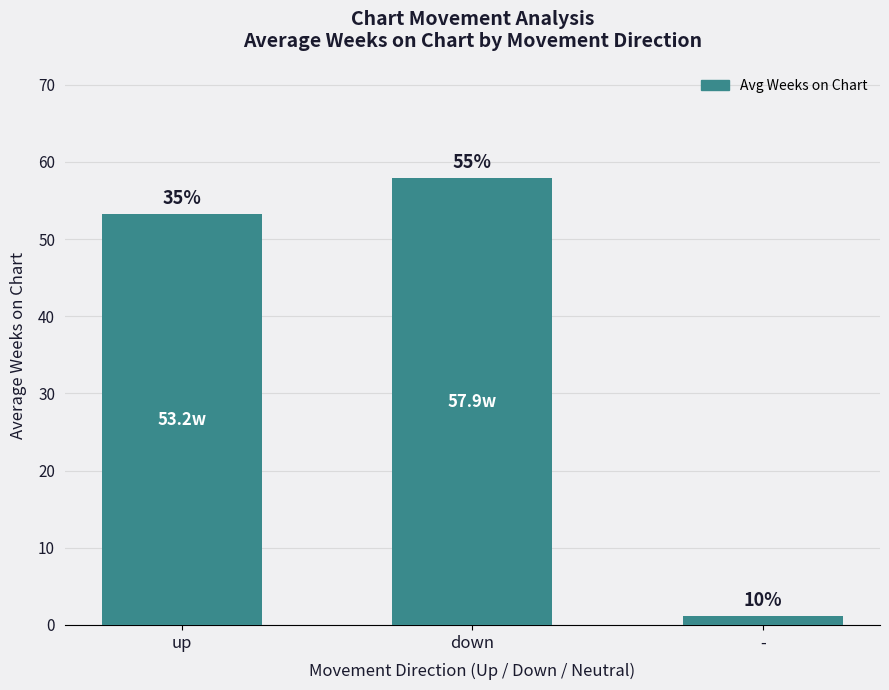

How many bars are there in total?

3